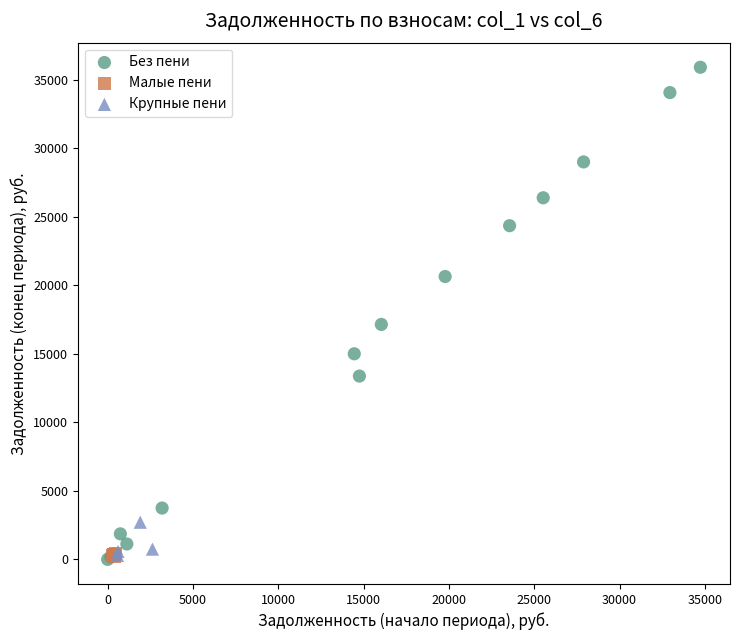

Which series contains the highest Y value?

Без пени